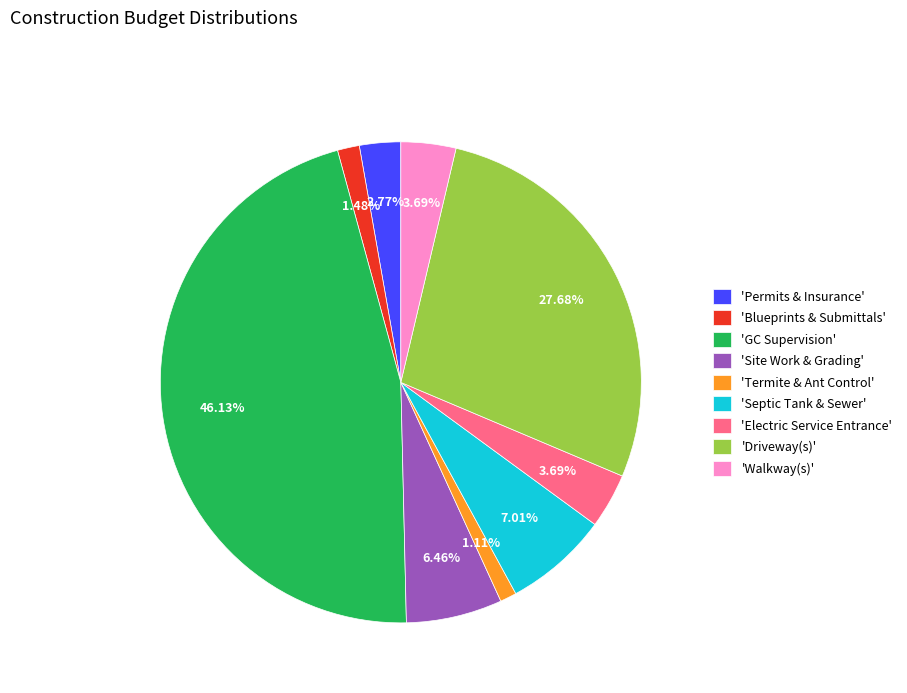

Does any single category account for the majority?

No